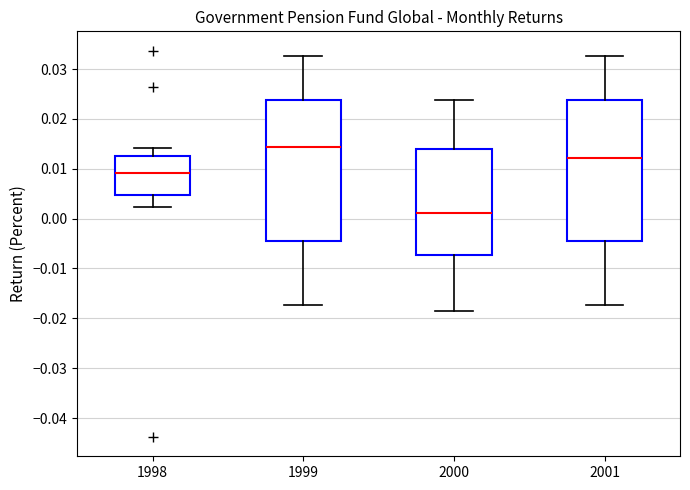

Reading left to right, read every box against the y-axis: the position of its median line, the range the box covers, and the ends of its whiskers. The values are not printed on the chart, so give them approximately, as read against the axis.

1998: median 0.009, box 0.005 to 0.012, whiskers 0.002 to 0.014
1999: median 0.014, box -0.005 to 0.024, whiskers -0.017 to 0.033
2000: median 0.001, box -0.007 to 0.014, whiskers -0.019 to 0.024
2001: median 0.012, box -0.005 to 0.024, whiskers -0.017 to 0.033